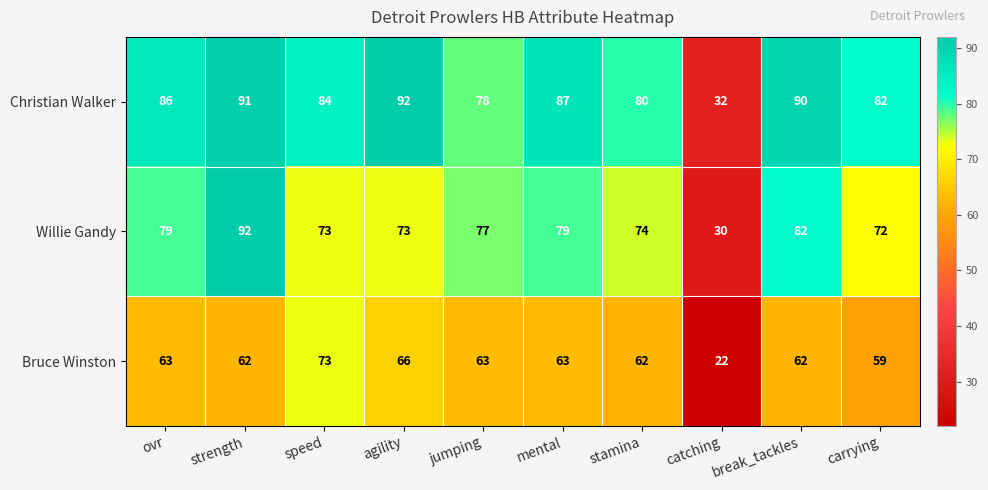

Read the Christian Walker value at break_tackles, to the nearest 5.

90